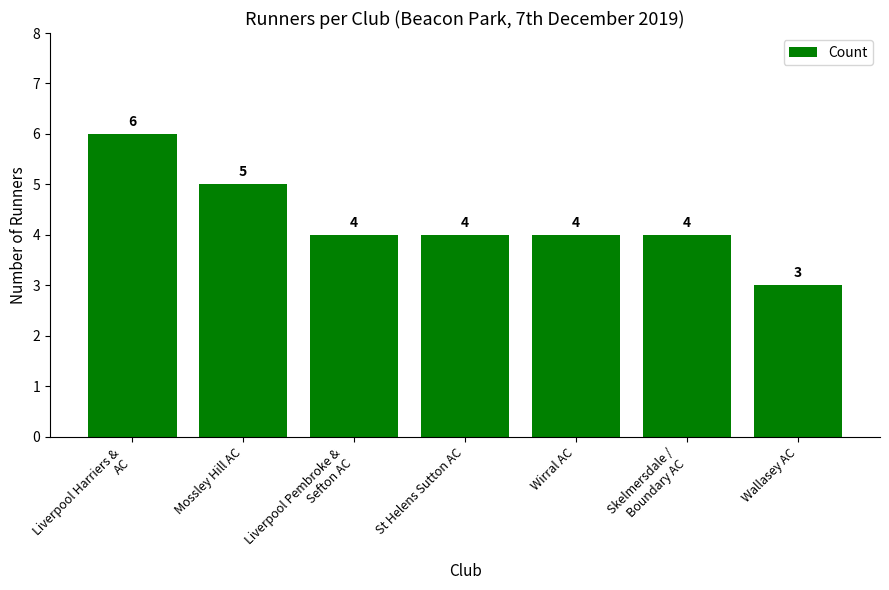

True or false: the data shows 4 at Wirral AC.

True